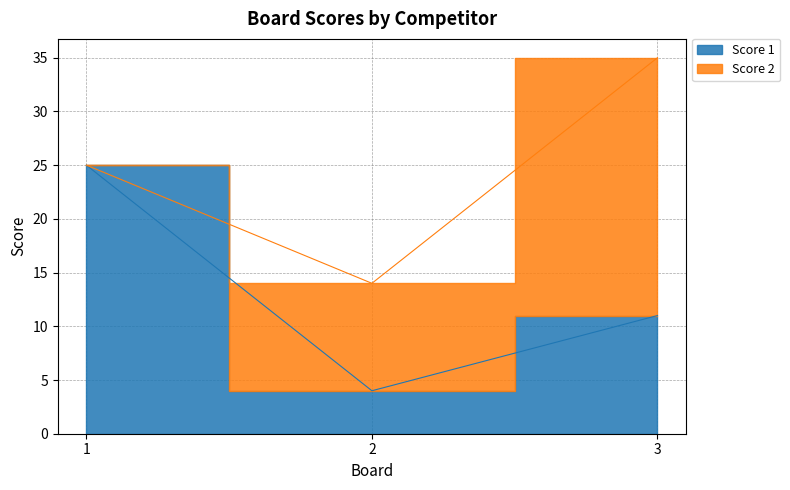

Count the number of values greater than 11.

1